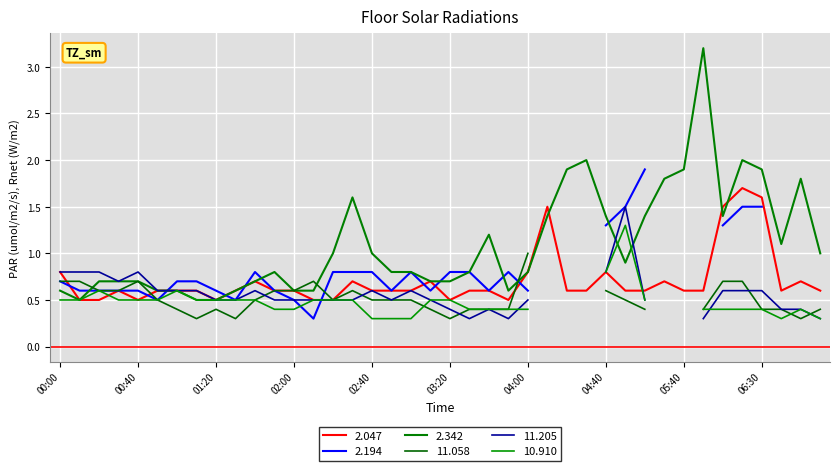

Rank the categories by 11.205 value from highest to lowest.

04:50, 00:00, 00:10, 00:20, 00:40, 04:40, 00:30, 00:50, 01:00, 01:10, 01:40, 02:40, 03:00, 06:10, 06:20, 06:30, 01:20, 01:30, 01:50, 02:00, 02:10, 02:20, 02:30, 02:50, 03:10, 04:00, 05:20, 03:20, 03:40, 06:40, 06:50, 03:30, 03:50, 06:00, 07:00, 04:10, 04:20, 04:30, 05:30, 05:40